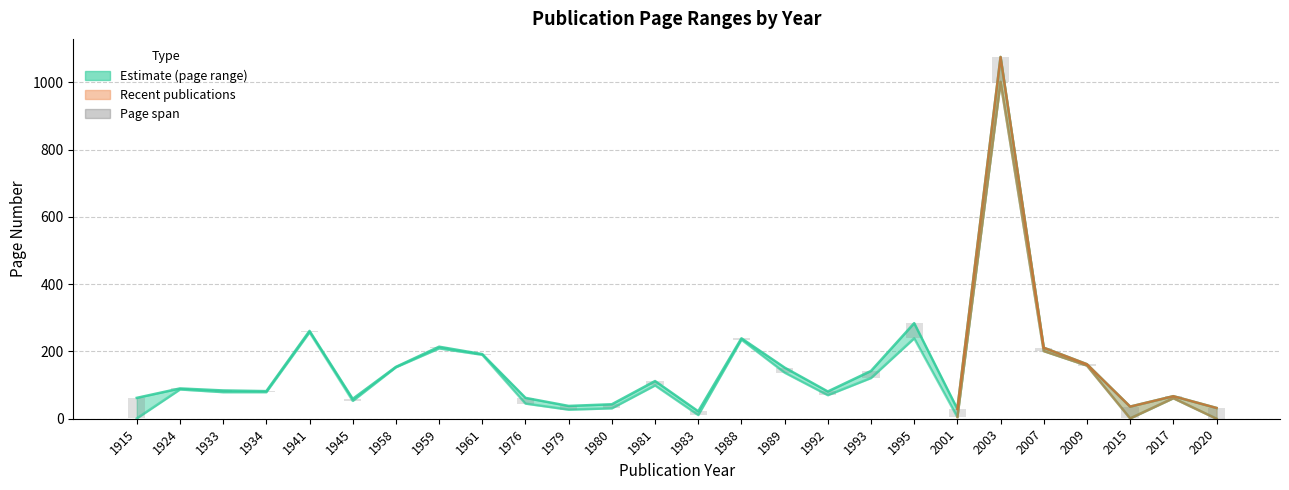

True or false: Page Span has a value of 8 at 1980.

False